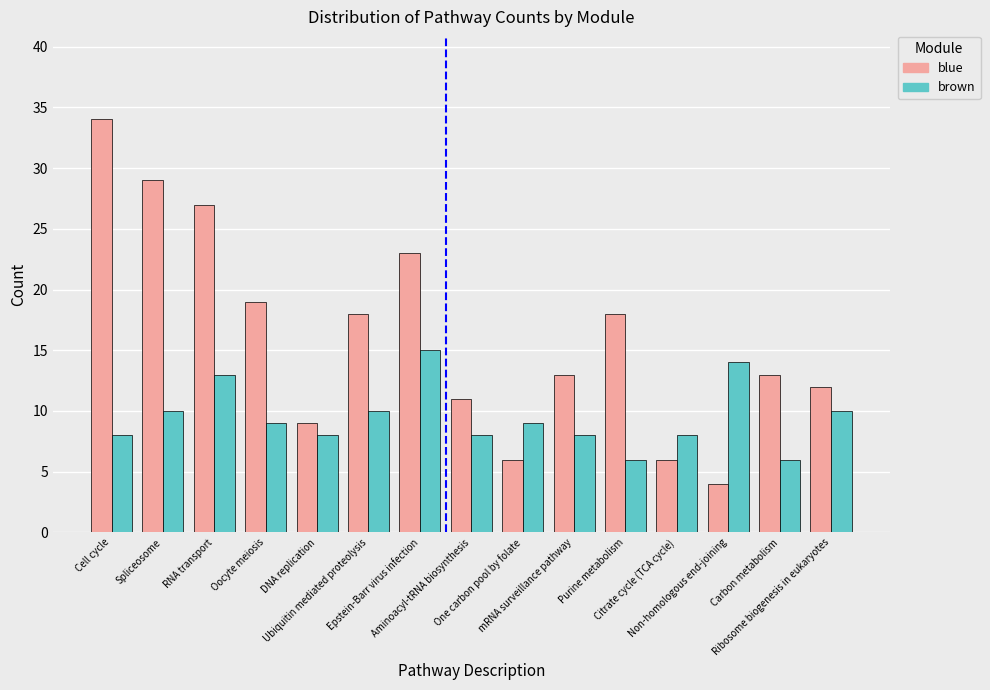

Which series has the widest spread of values?

blue